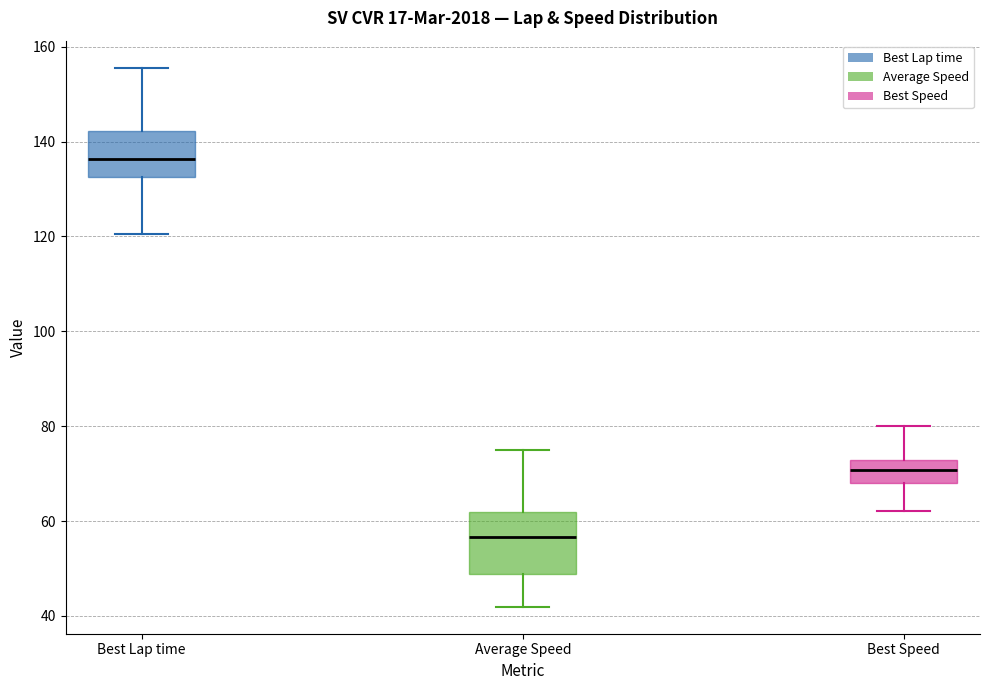

Which box is the tallest, from its lower edge to its upper edge?

Average Speed